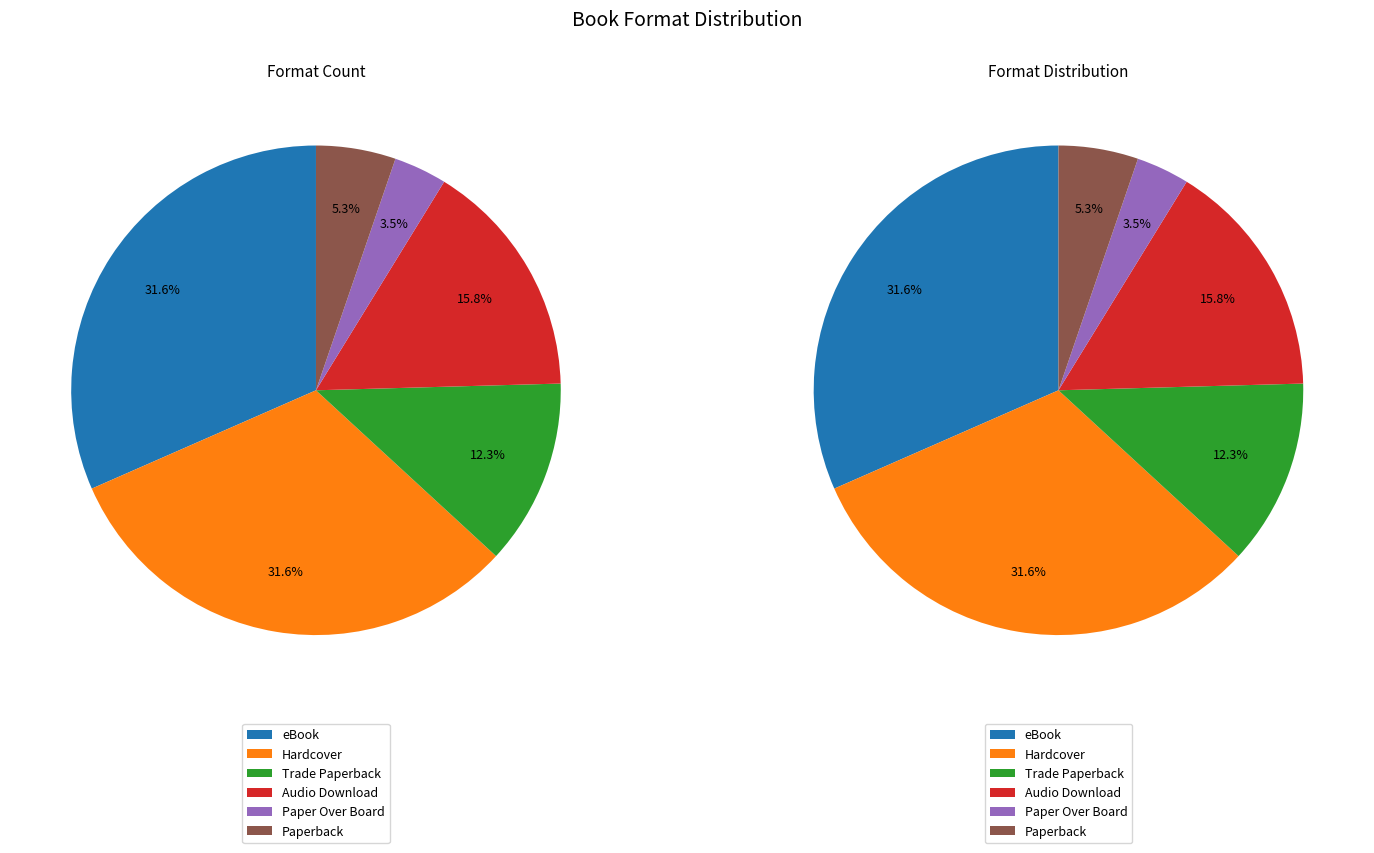

Is the sum of Audio Download and Trade Paperback greater than half?

No